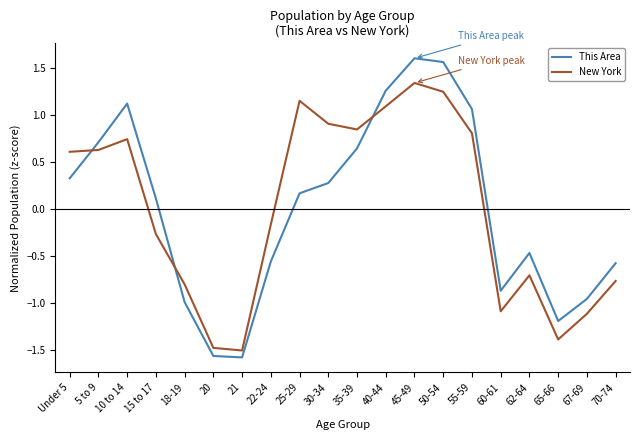

What is the smallest value displayed?

-1.6